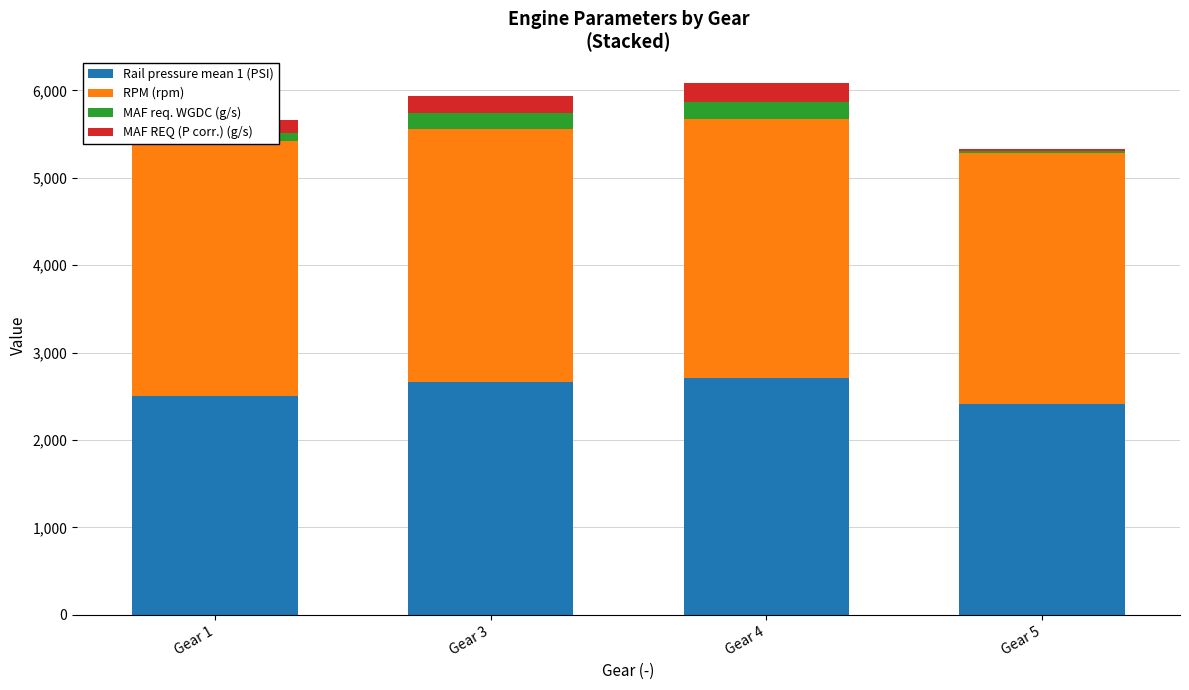

What is the sum of all Rail pressure mean 1 (PSI) values?

10290.1